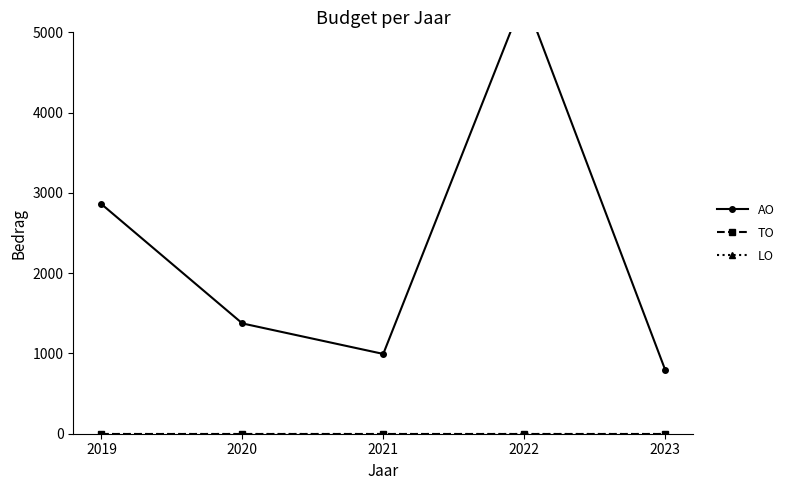

True or false: LO and TO cross at least once.

False